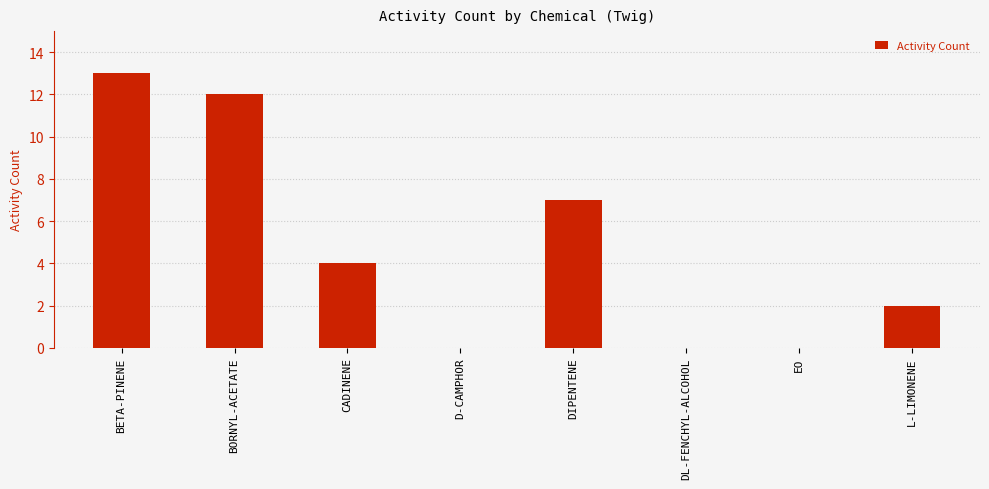

What is the sum of the values at CADINENE and BETA-PINENE?

17